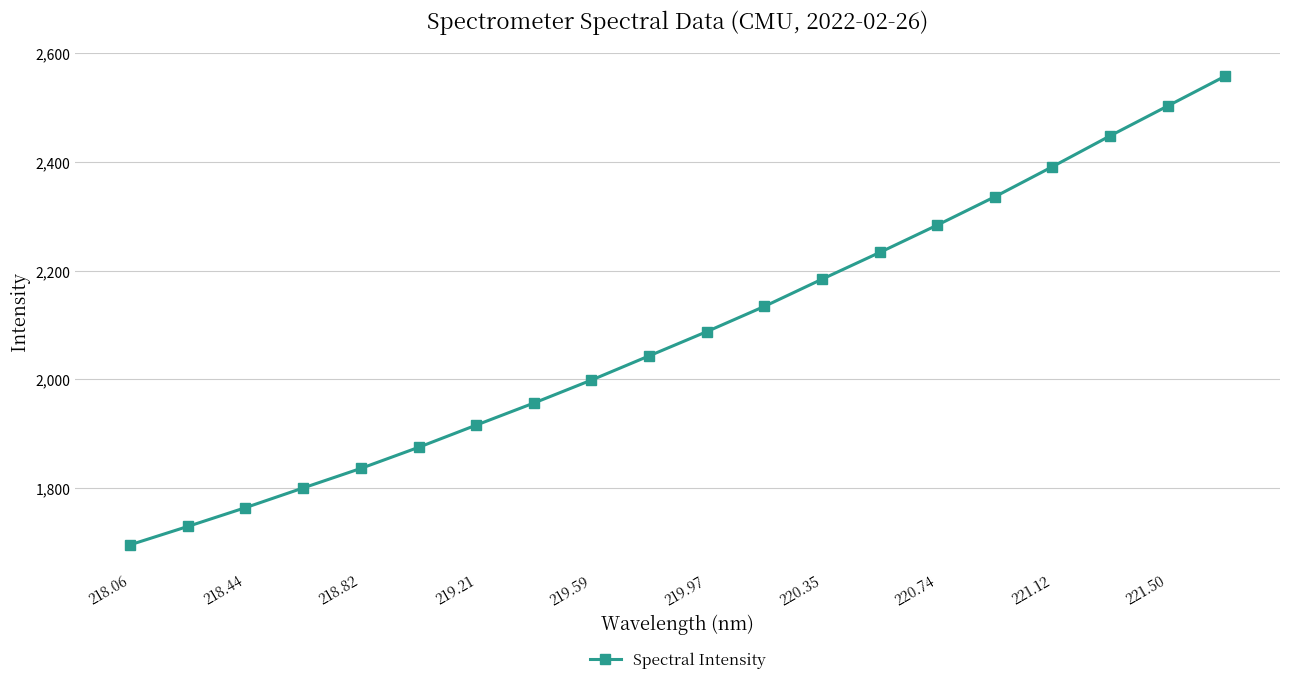

What is the smallest value displayed?

1695.6